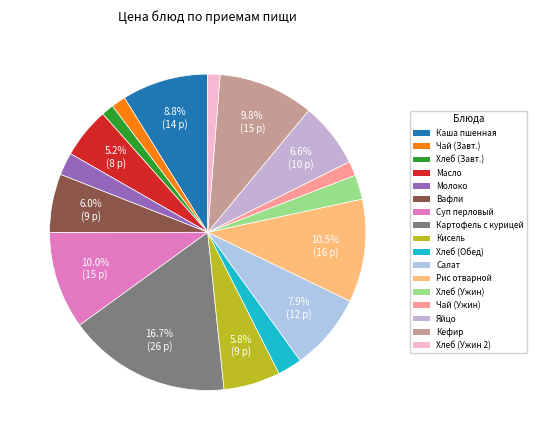

Which category has the smallest portion of the pie?

Хлеб (Завтрак)